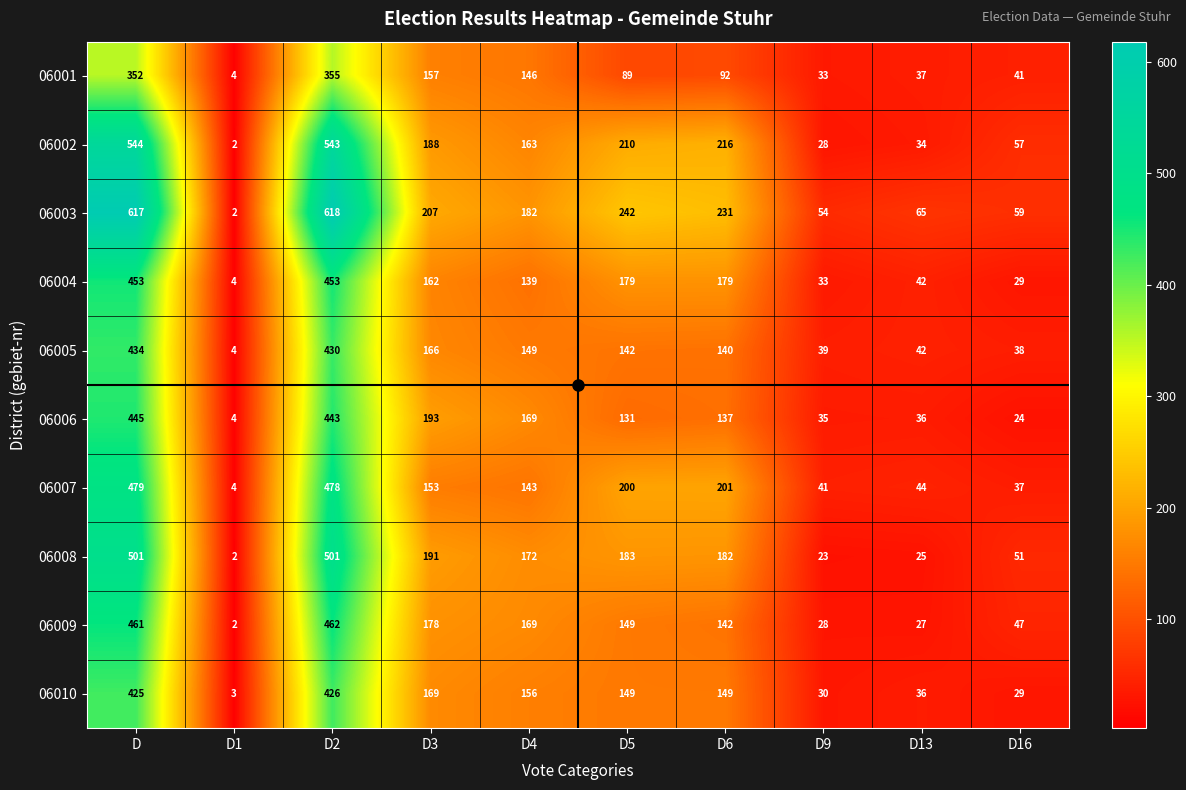

What is the difference between the highest and lowest values at D6?

139